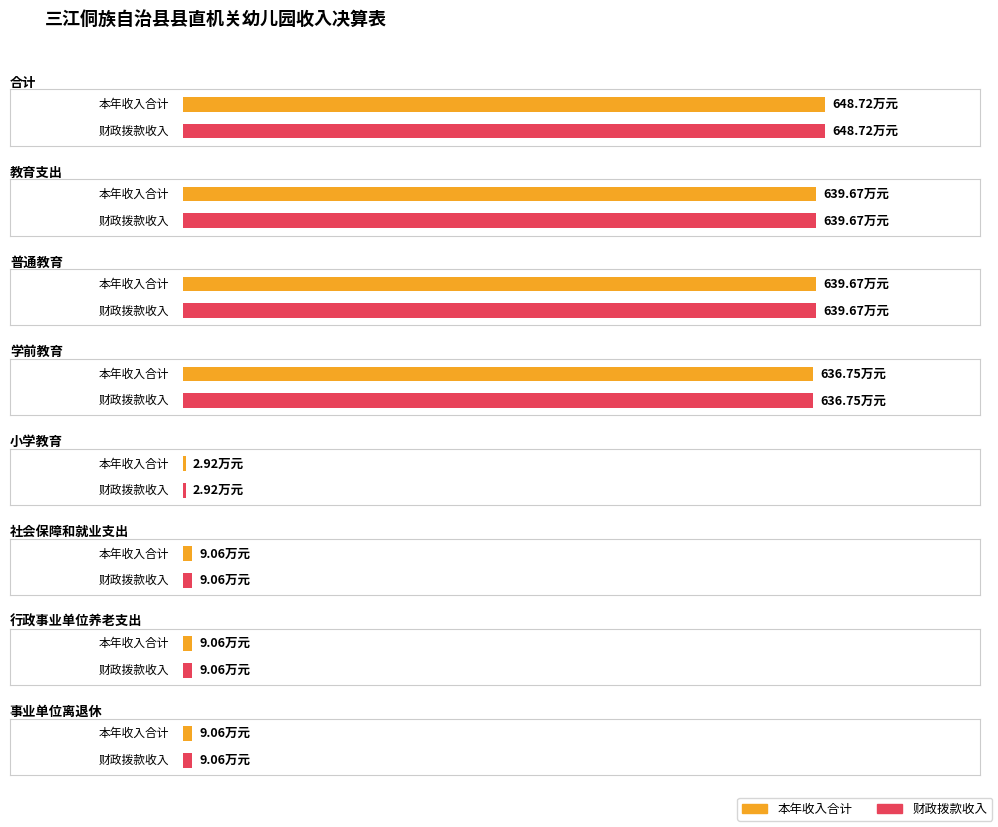

What is the total value across all series at 小学教育?

5.8